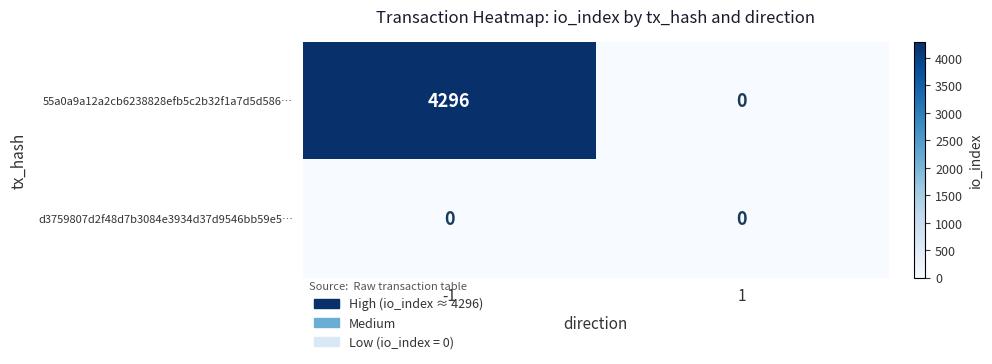

Is it true that d3759807d2f48d7b3084e3934d37d9546bb59e5… equals 0 at 1?

True